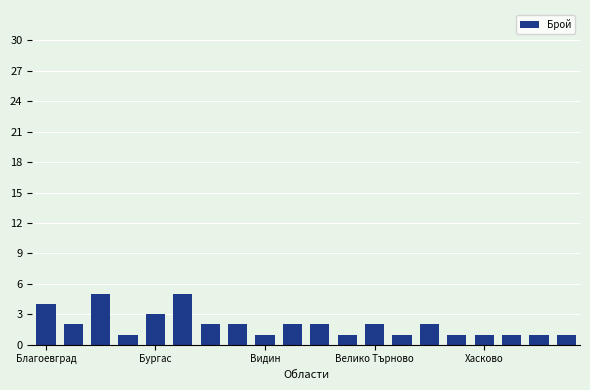

How many categories are shown in the chart?

20